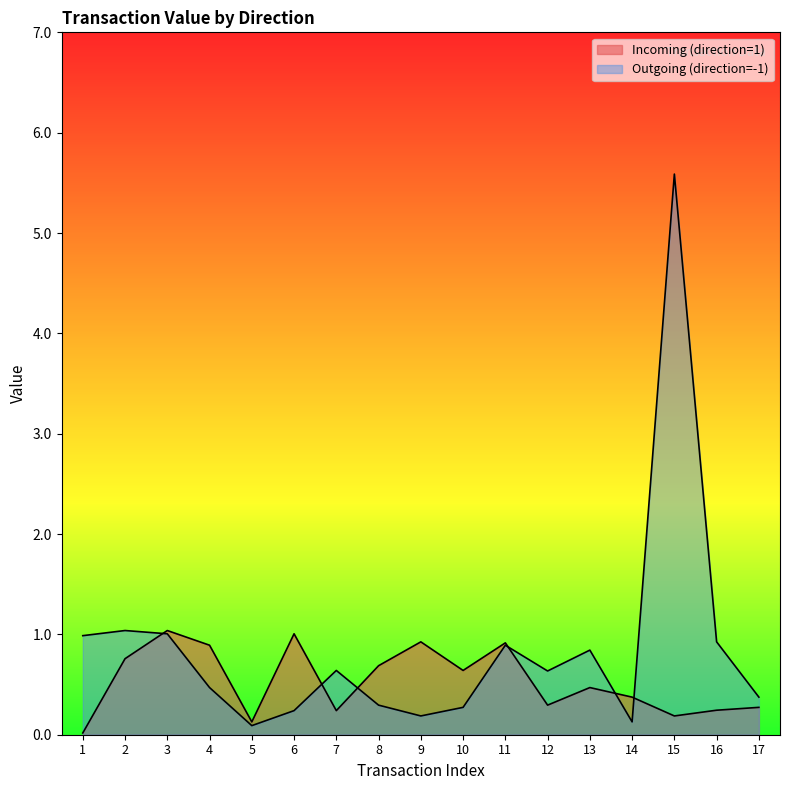

Rank the categories by Incoming (direction=1) value from highest to lowest.

3, 6, 9, 11, 4, 2, 8, 10, 13, 14, 12, 17, 16, 7, 15, 5, 1